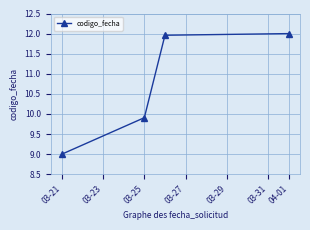

Is this an area chart (filled region under the line)?

No